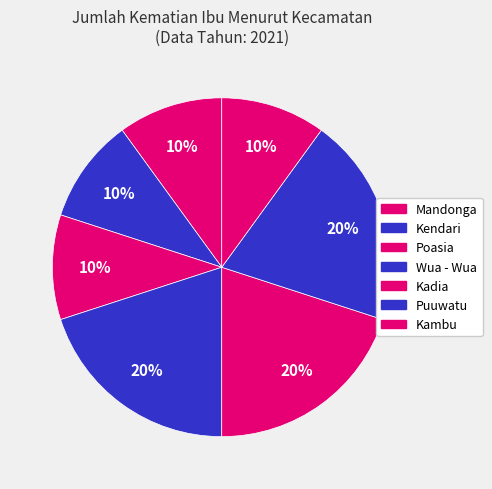

Which category has the biggest portion of the pie?

Wua - Wua